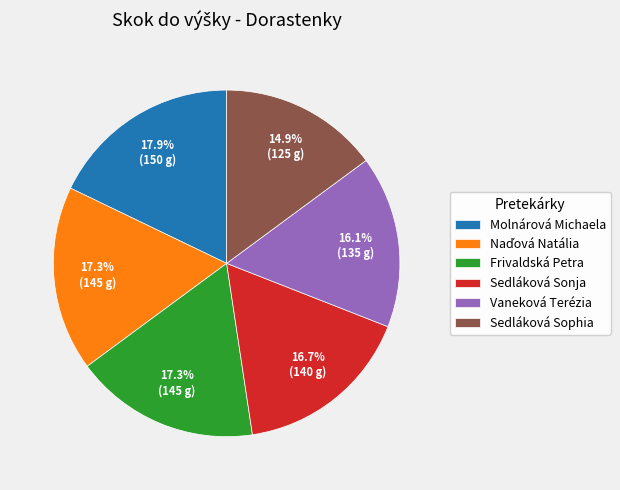

What percentage is NOT represented by Molnárová Michaela?

82.1%